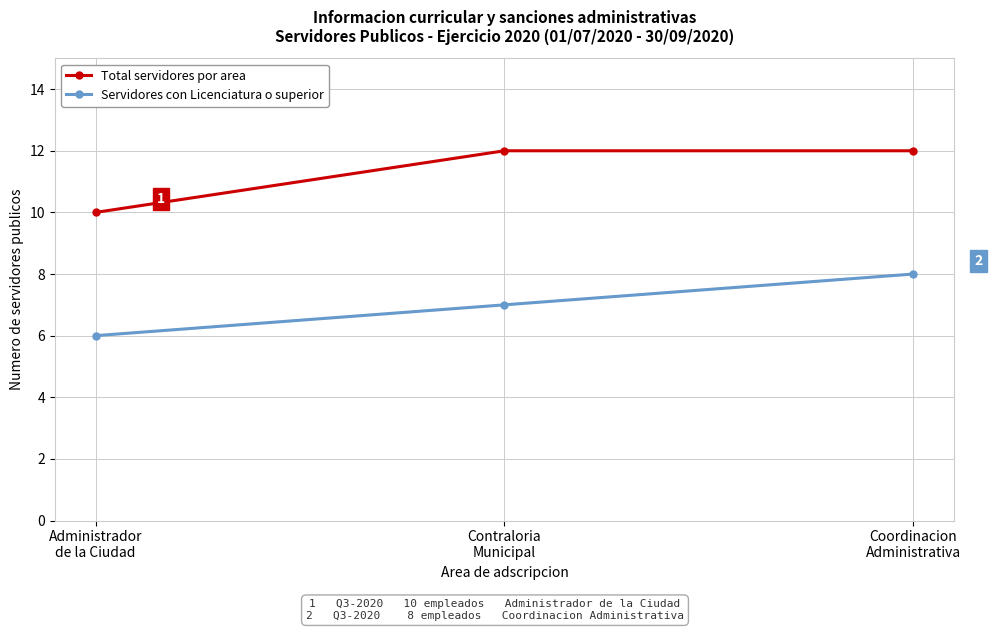

What is the value of the Total servidores por area point at the 1st from the left?

10